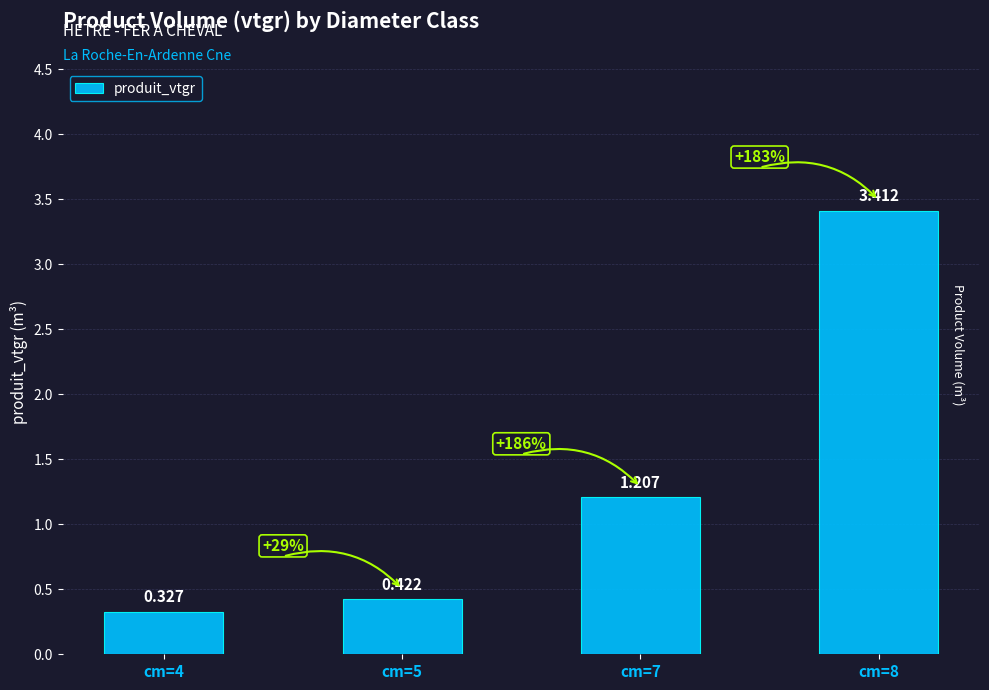

Reading left to right, extract all data points from this chart.

cm=4=0.3	cm=5=0.4	cm=7=1.2	cm=8=3.4